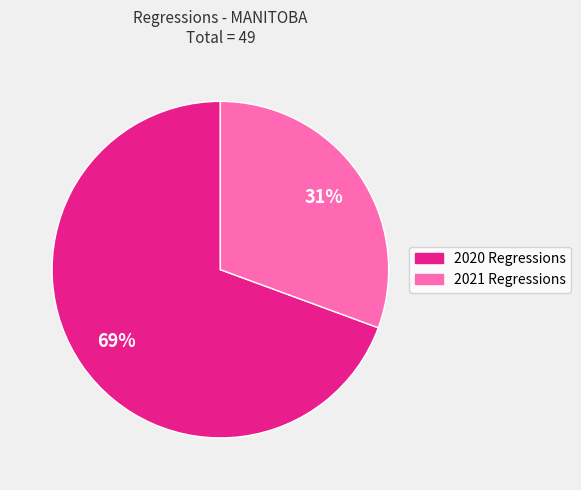

Is there any slice that represents more than half of the pie?

Yes